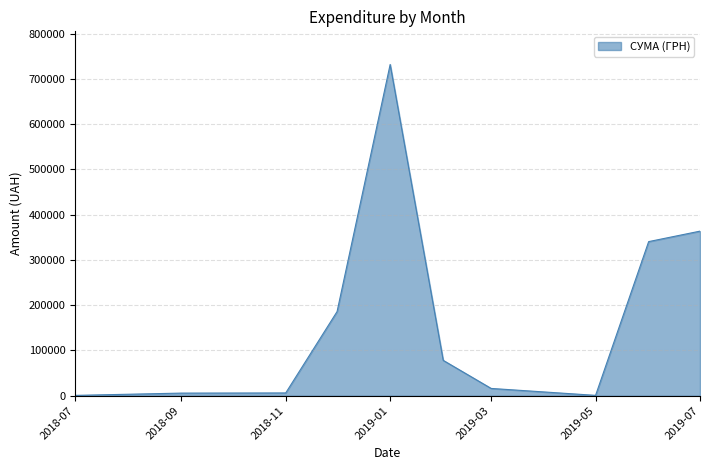

True or false: the data has more than 0 interior local peaks.

True